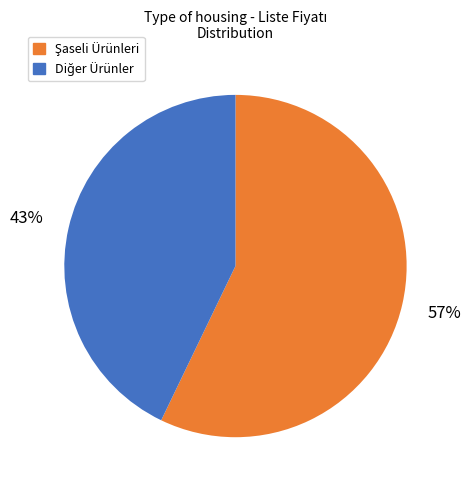

To the nearest percent, what is the difference between the largest and smallest slice percentages?

14%